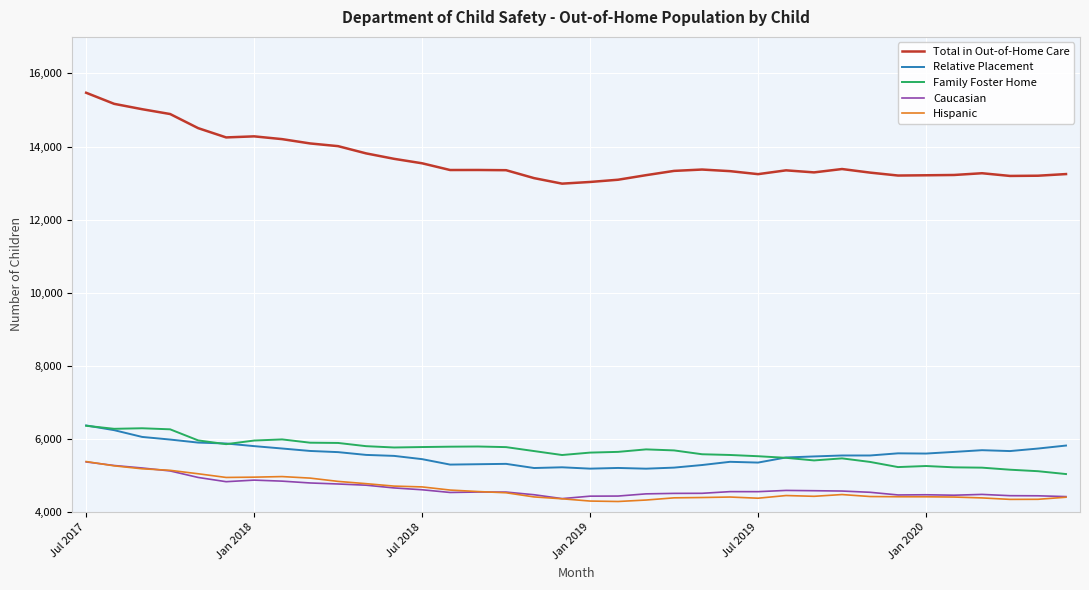

Which series has the largest range (max minus min)?

Total in Out-of-Home Care